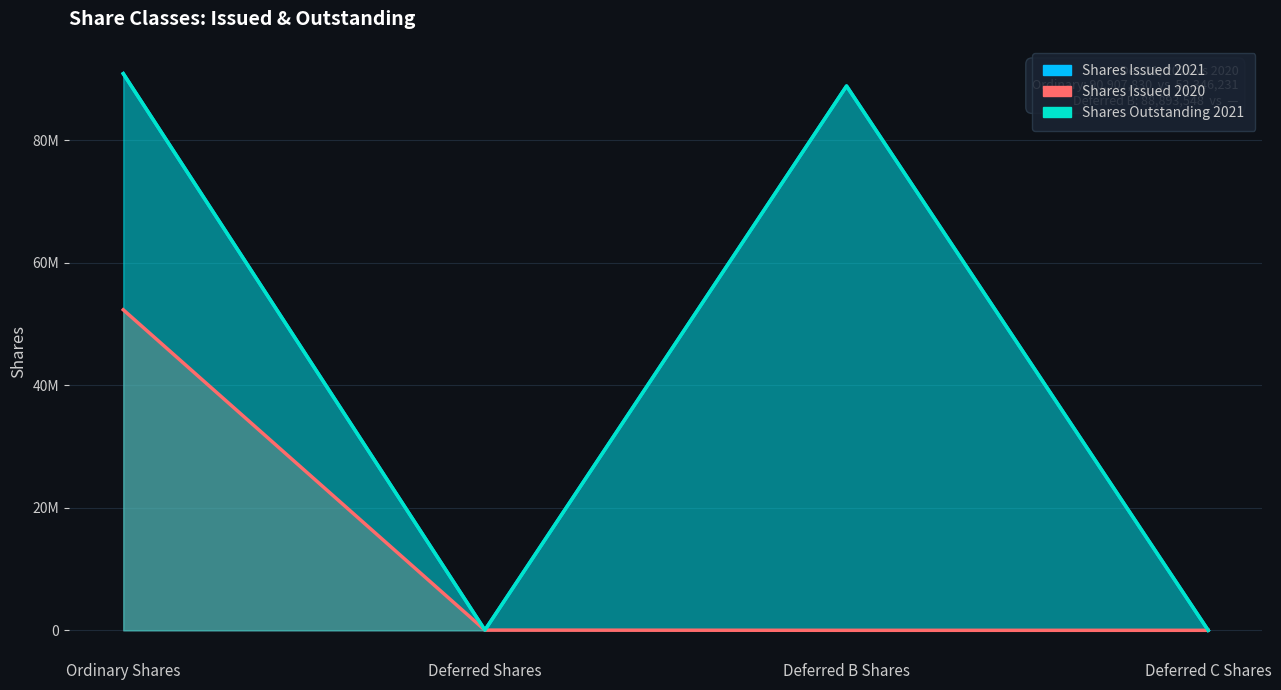

Reading left to right, list all the values displayed in this chart.

Shares Issued 2021: Ordinary Shares=90907830	Deferred Shares=34425	Deferred B Shares=88893548	Deferred C Shares=1
Shares Issued 2020: Ordinary Shares=52346231	Deferred Shares=34425	Deferred B Shares=0	Deferred C Shares=1
Shares Outstanding 2021: Ordinary Shares=90907830	Deferred Shares=34425	Deferred B Shares=88893548	Deferred C Shares=1